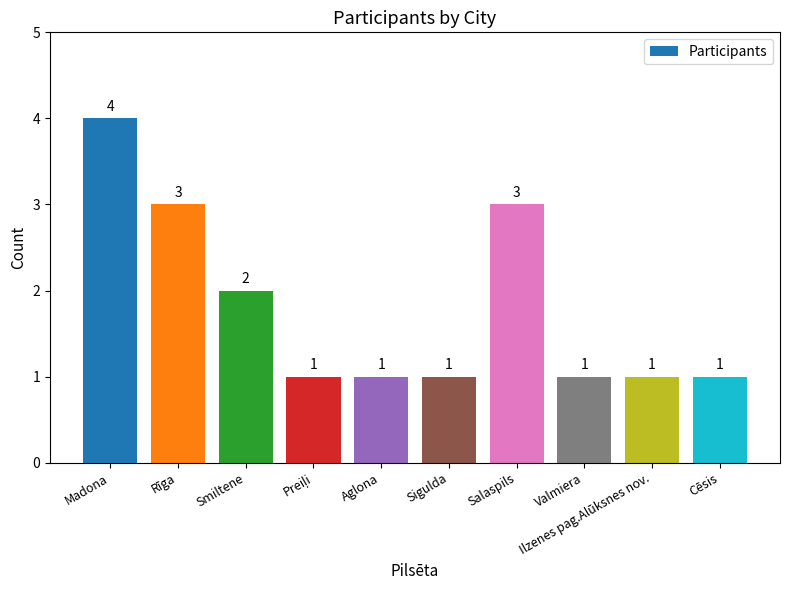

True or false: the data shows 2 at Salaspils.

False